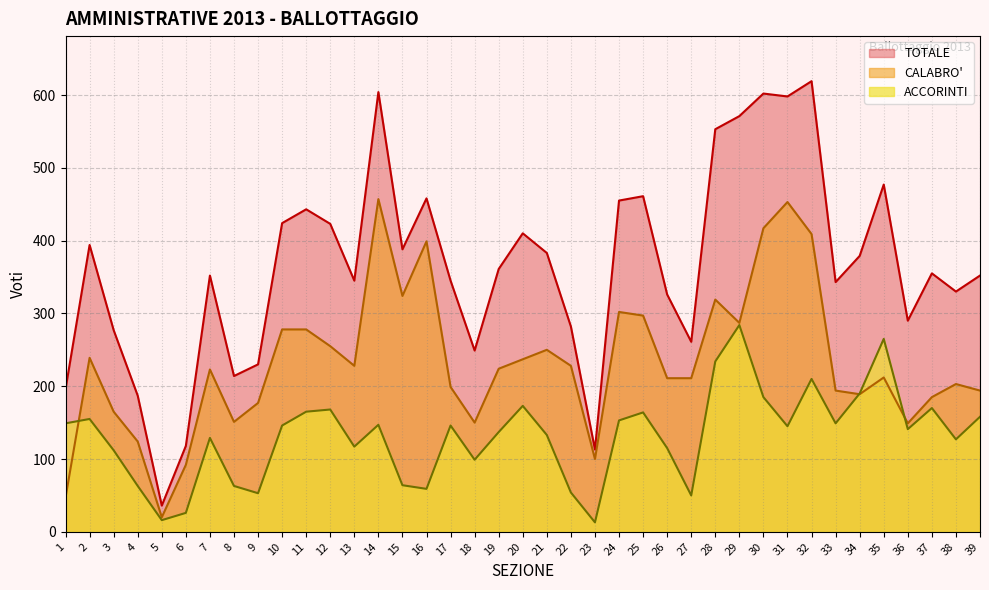

Which series has the largest total across all categories?

TOTALE